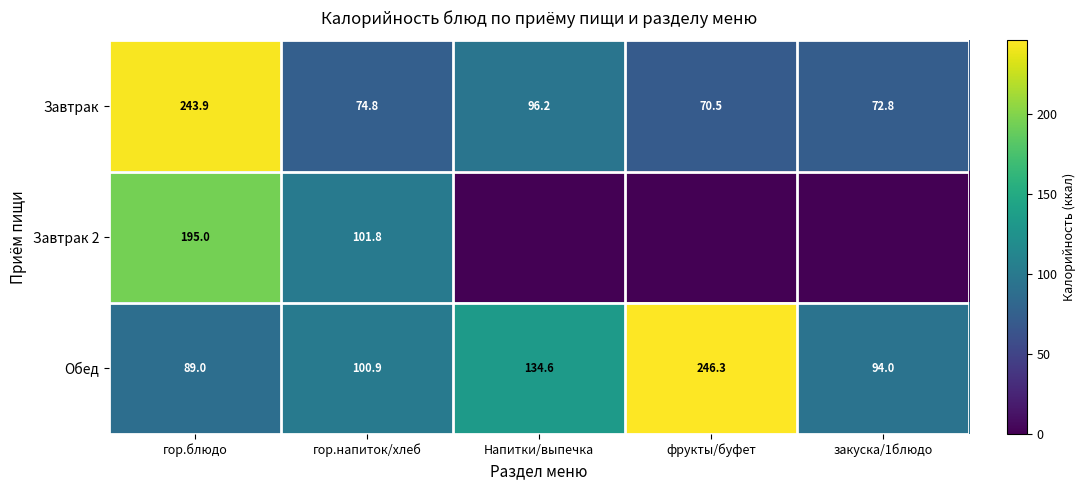

At гор.блюдо, list the series in order from smallest to largest.

Обед, Завтрак 2, Завтрак